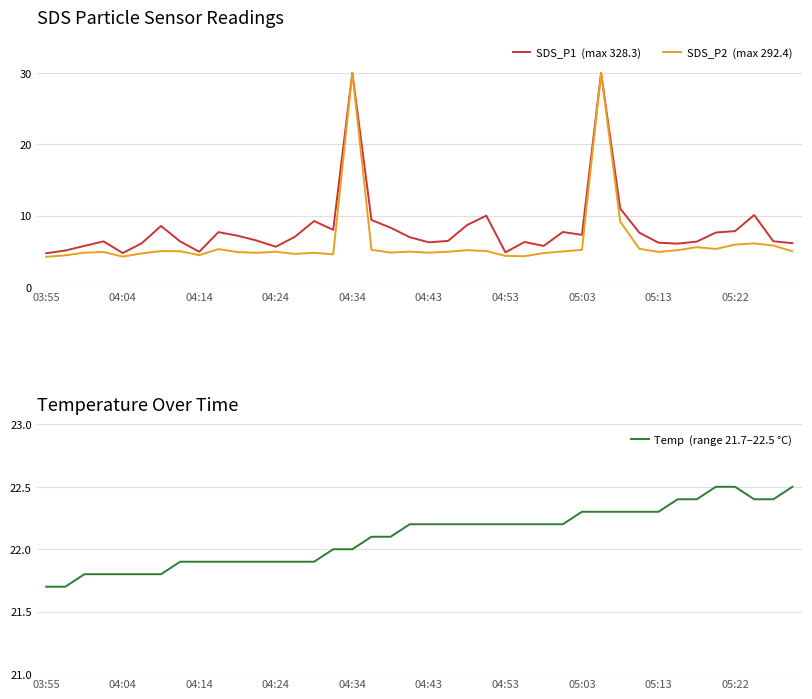

How many series are shown in this chart?

3